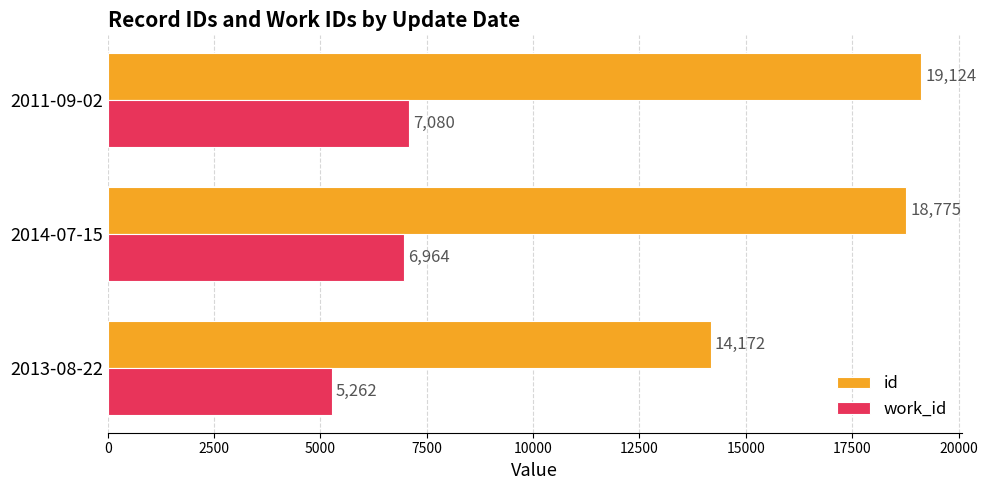

Which series has the largest range (max minus min)?

id